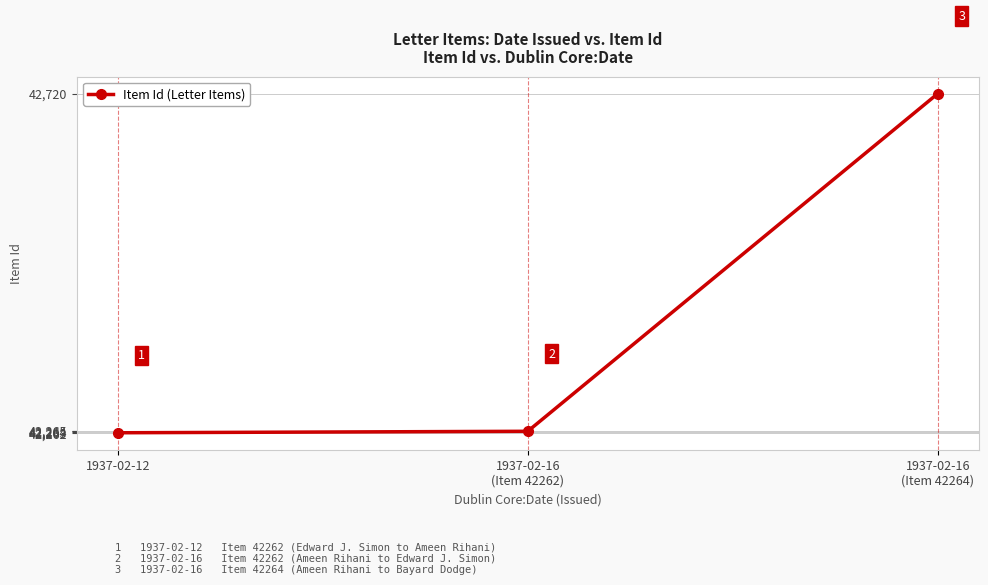

How many series are shown in this chart?

1